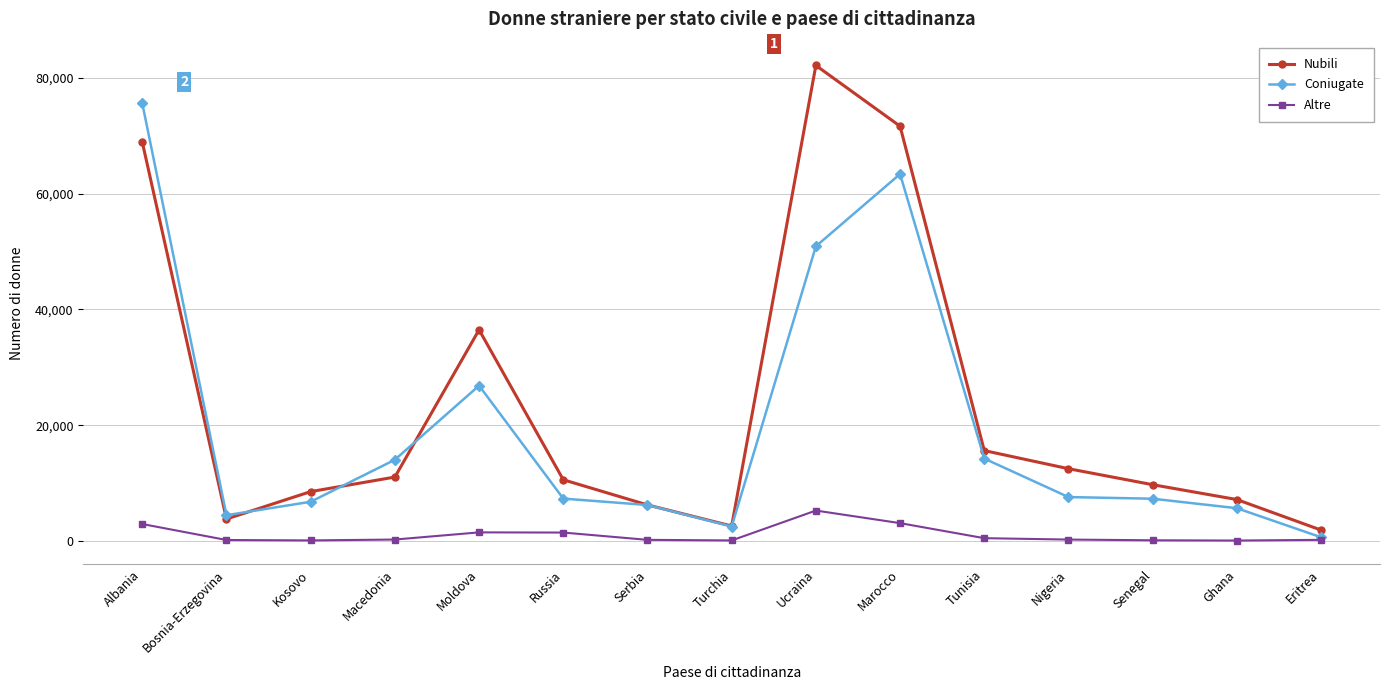

What is the difference between the Coniugate values at Senegal and Tunisia?

6939